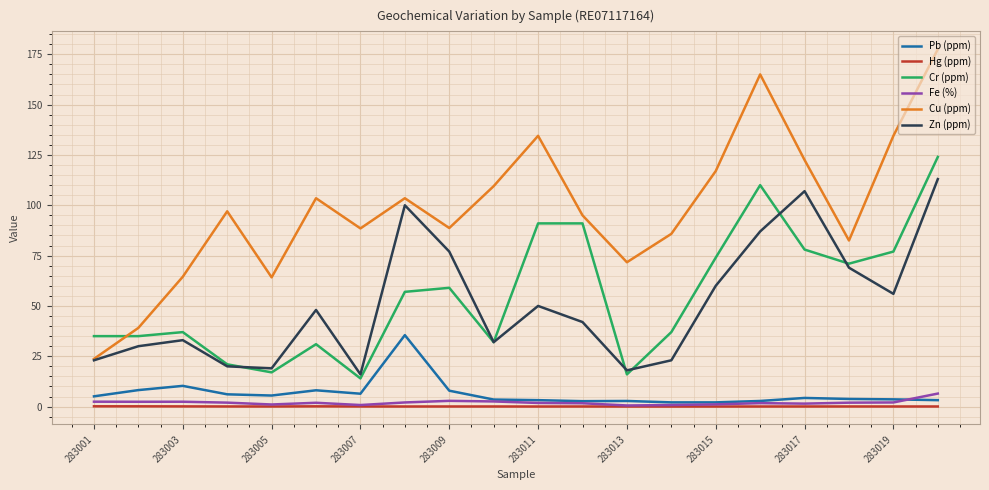

True or false: Pb (ppm) and Zn (ppm) intersect in this chart.

False